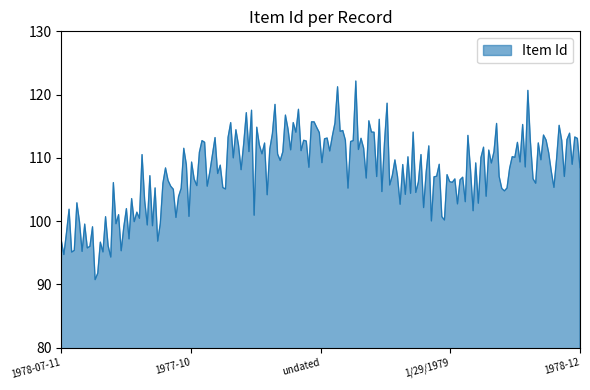

What is the difference between the maximum and minimum values?

31.4